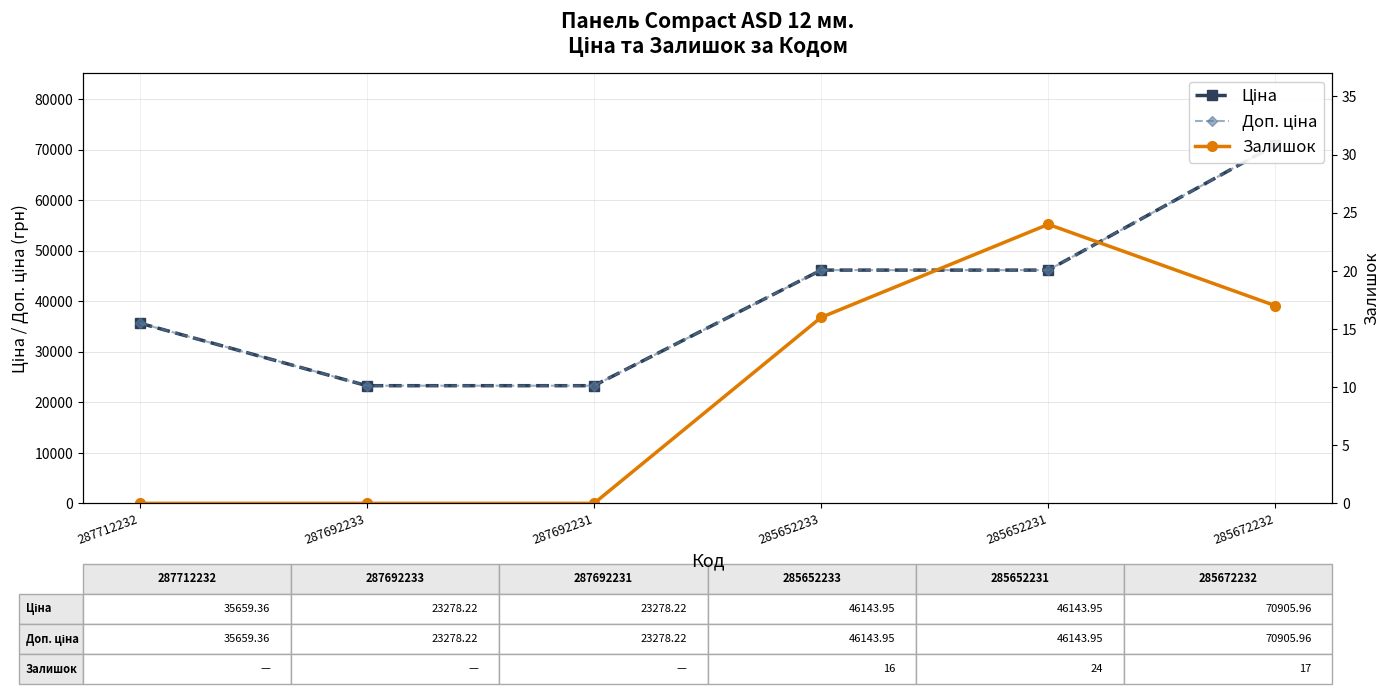

Reading right to left, what are all the values shown in this chart?

Ціна: 70906.0	46143.9	46143.9	23278.2	23278.2	35659.4
Доп. ціна: 70906.0	46143.9	46143.9	23278.2	23278.2	35659.4
Залишок: 17.0	24.0	16.0	0.0	0.0	0.0